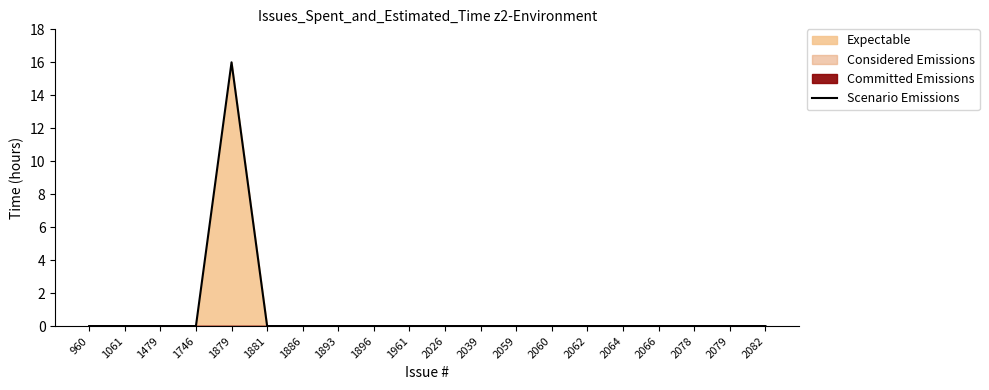

Rank the categories by value from lowest to highest.

960, 1061, 1479, 1746, 1881, 1886, 1893, 1896, 1961, 2026, 2039, 2059, 2060, 2062, 2064, 2066, 2078, 2079, 2082, 1879